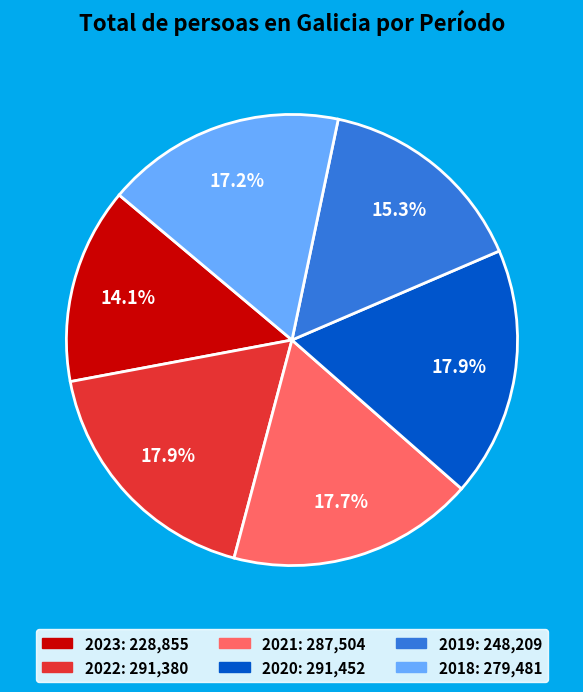

Count the number of slices in the pie.

6